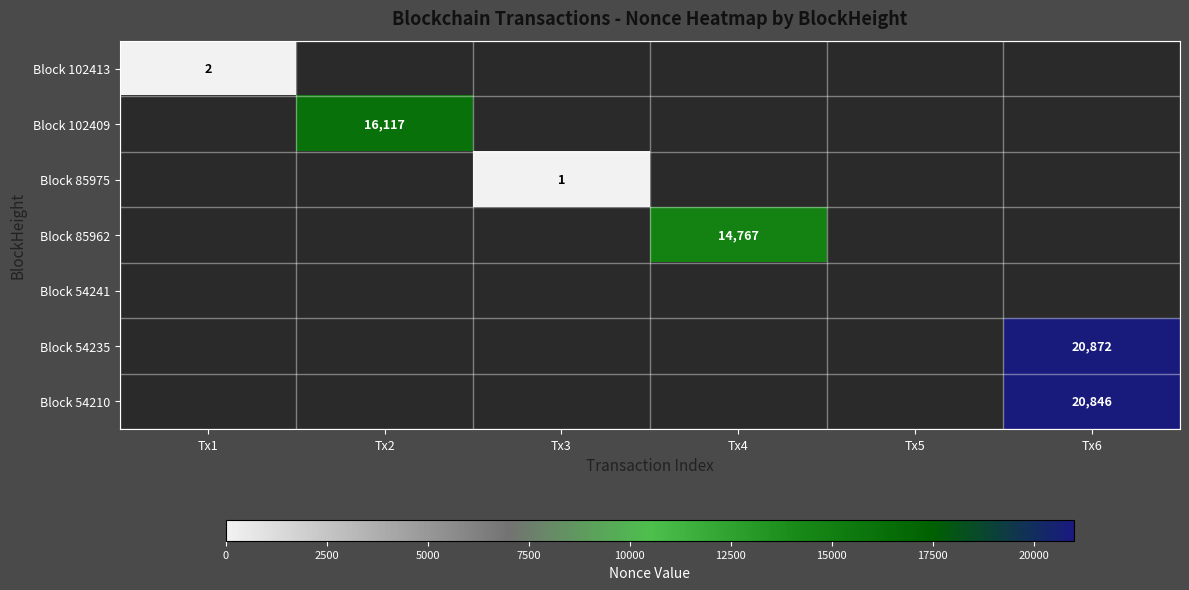

Which label corresponds to the smallest value in the chart?

Tx3